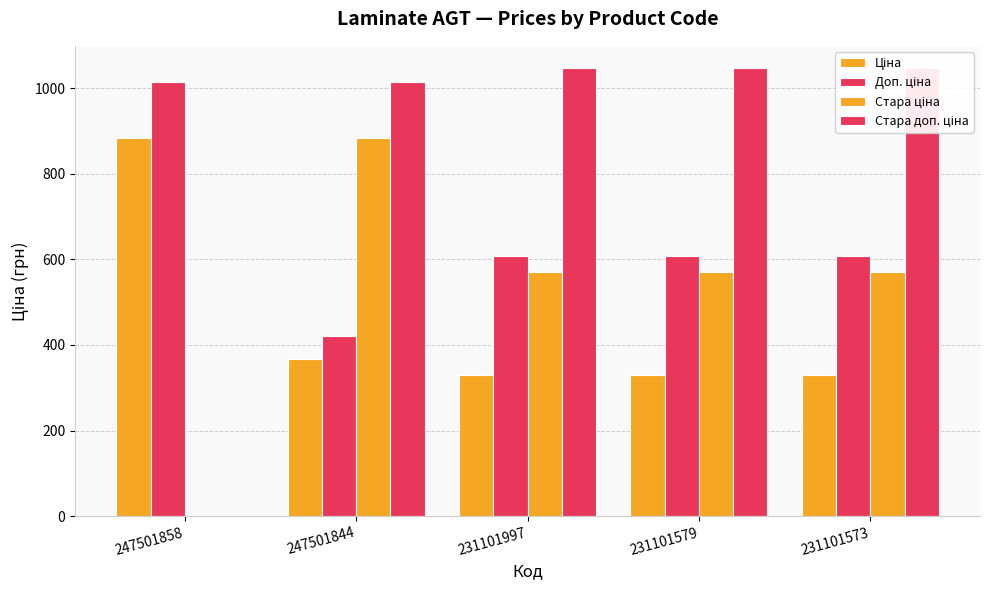

What is the lowest value of the Доп. ціна series?

421.0